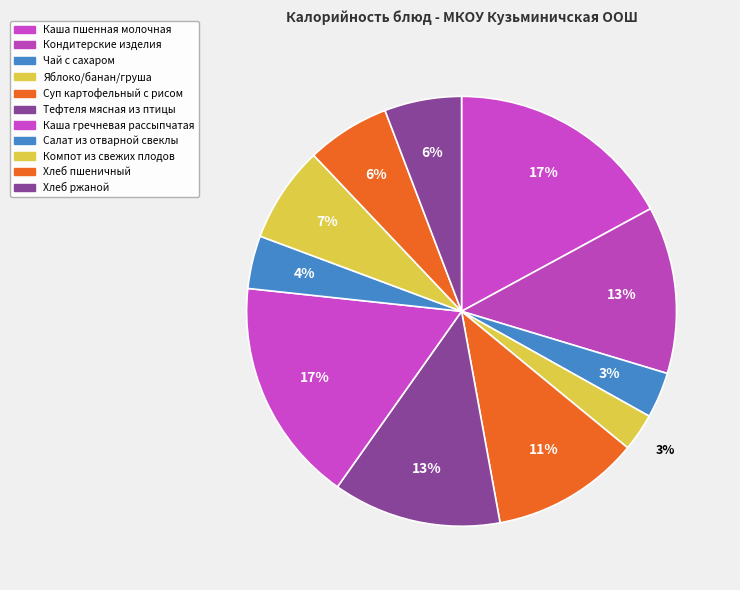

Is Чай с сахаром the majority of the pie?

No